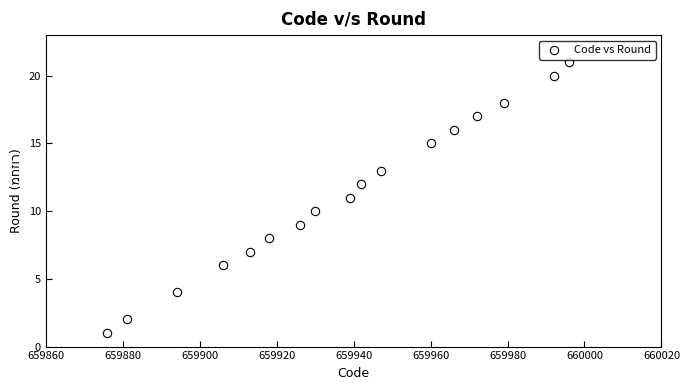

What is the range of X values (max minus min)?

120